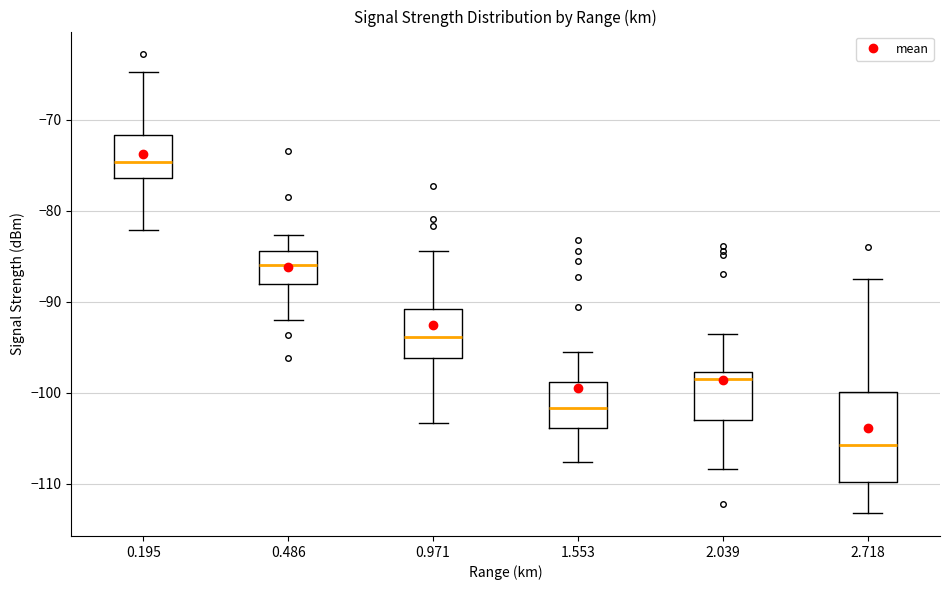

Which box is the tallest, from its lower edge to its upper edge?

2.718